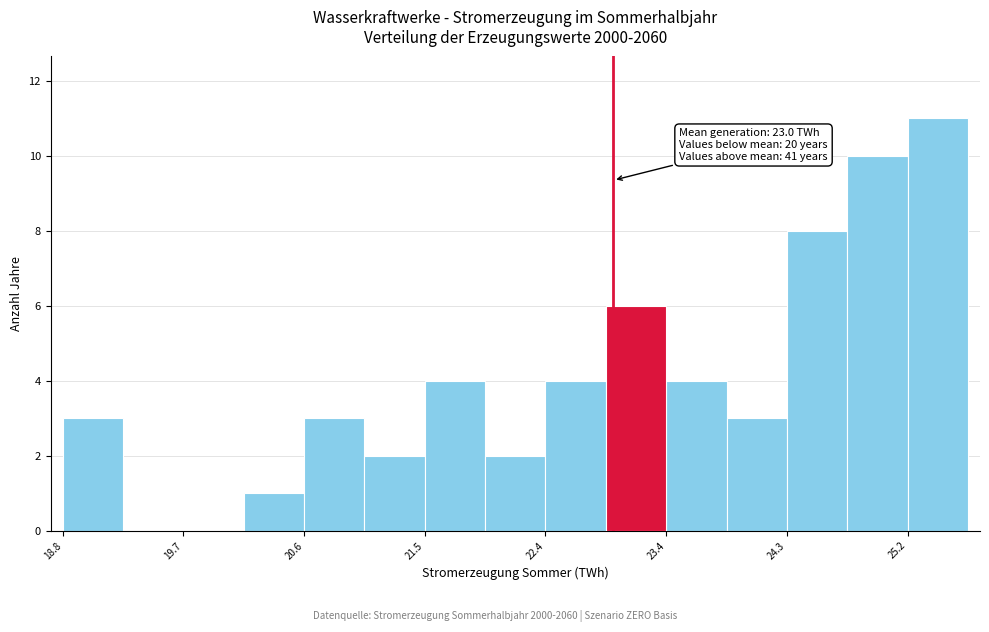

Which range on the x-axis has the tallest bar?

25.2 to 25.7